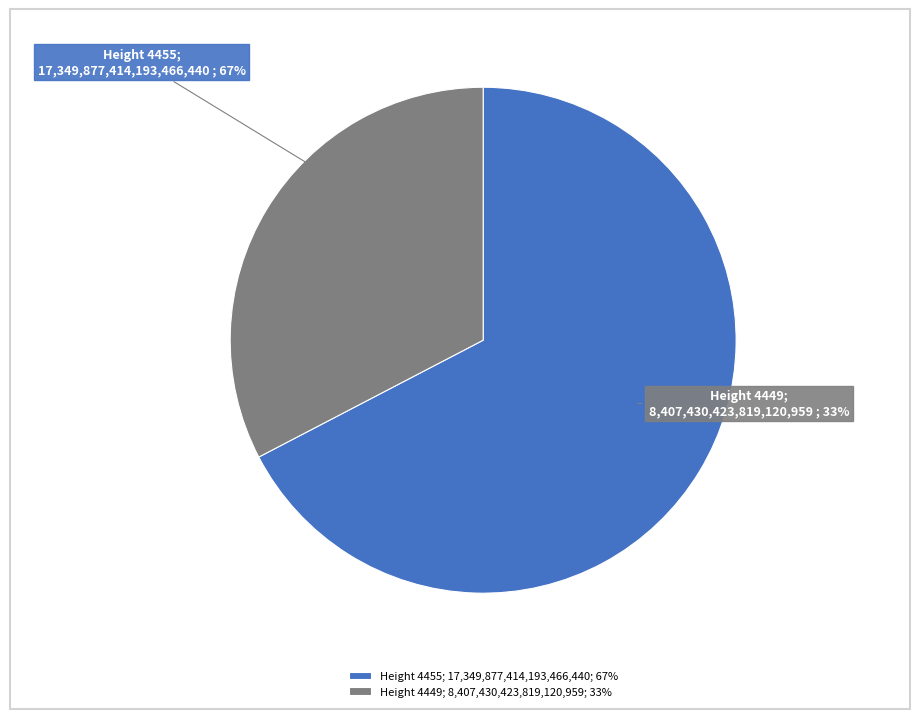

Is there a majority slice in this chart?

Yes